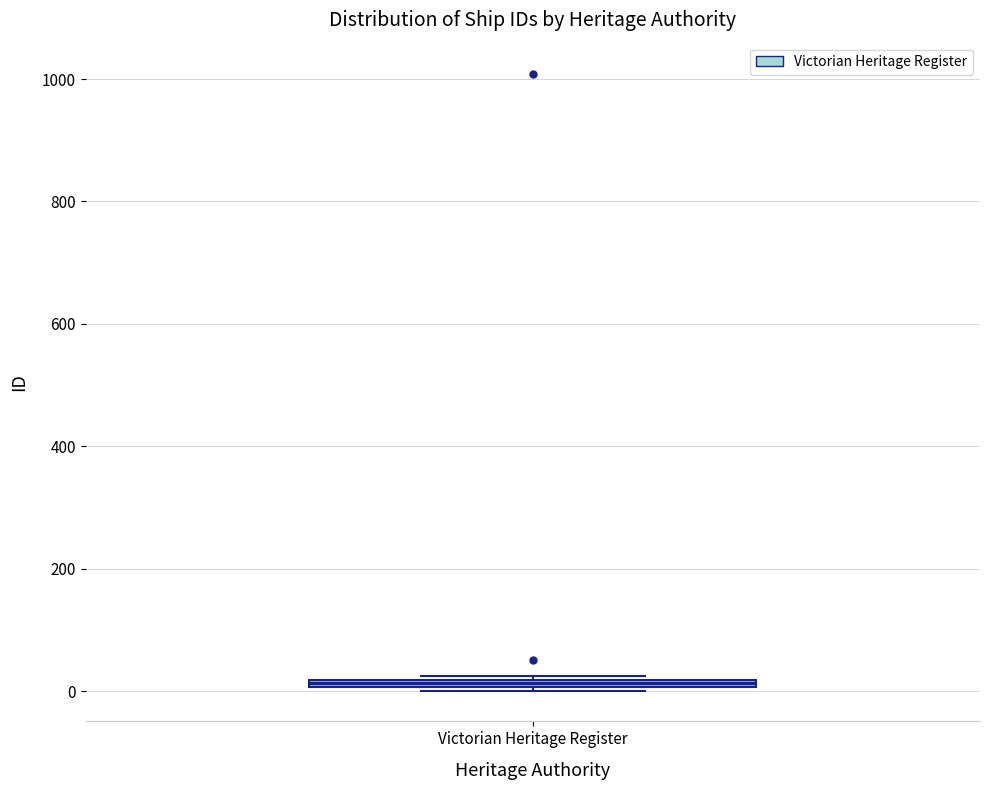

Where is the upper edge of the box for Victorian Heritage Register on the y-axis? The values are not printed on the chart, so give them approximately, as read against the axis.

20